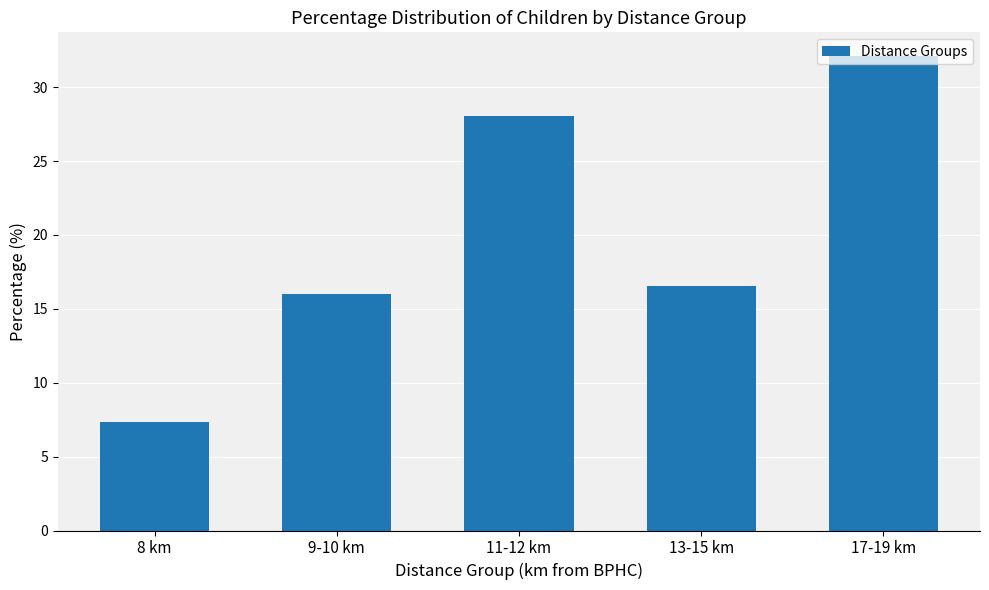

What is the label of the 1st bar from the left?

8 km